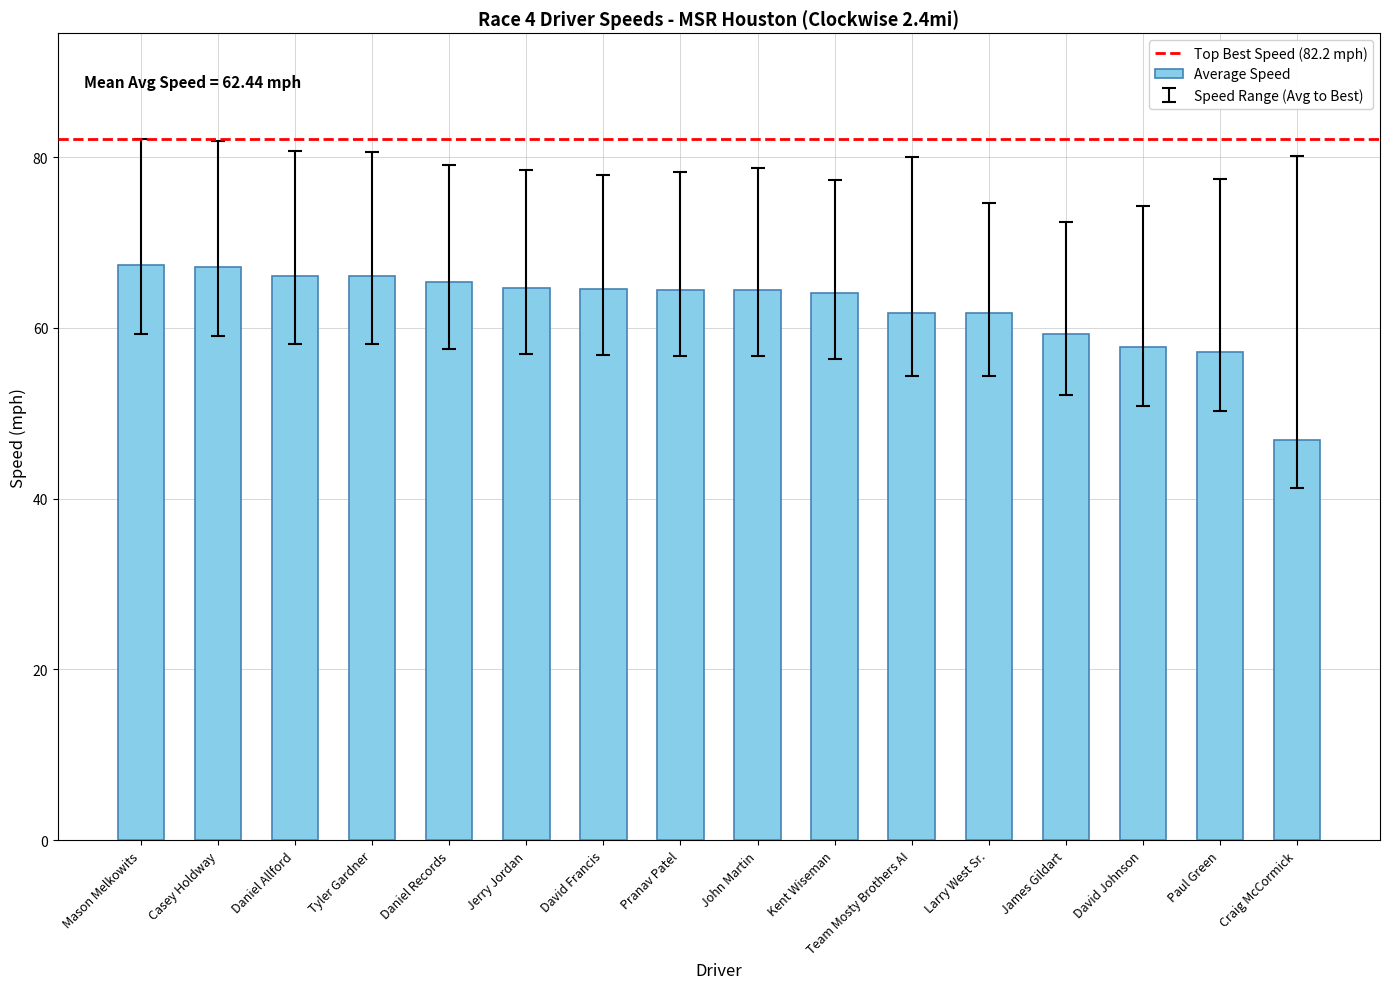

What value does the data have at Daniel Allford?

66.1